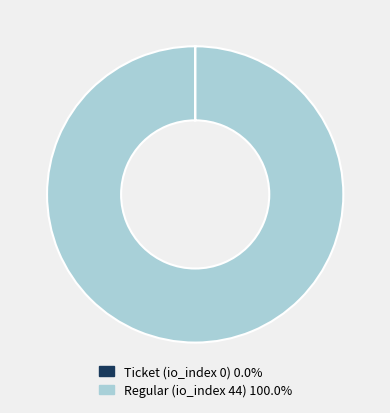

Does any single category account for the majority?

Yes